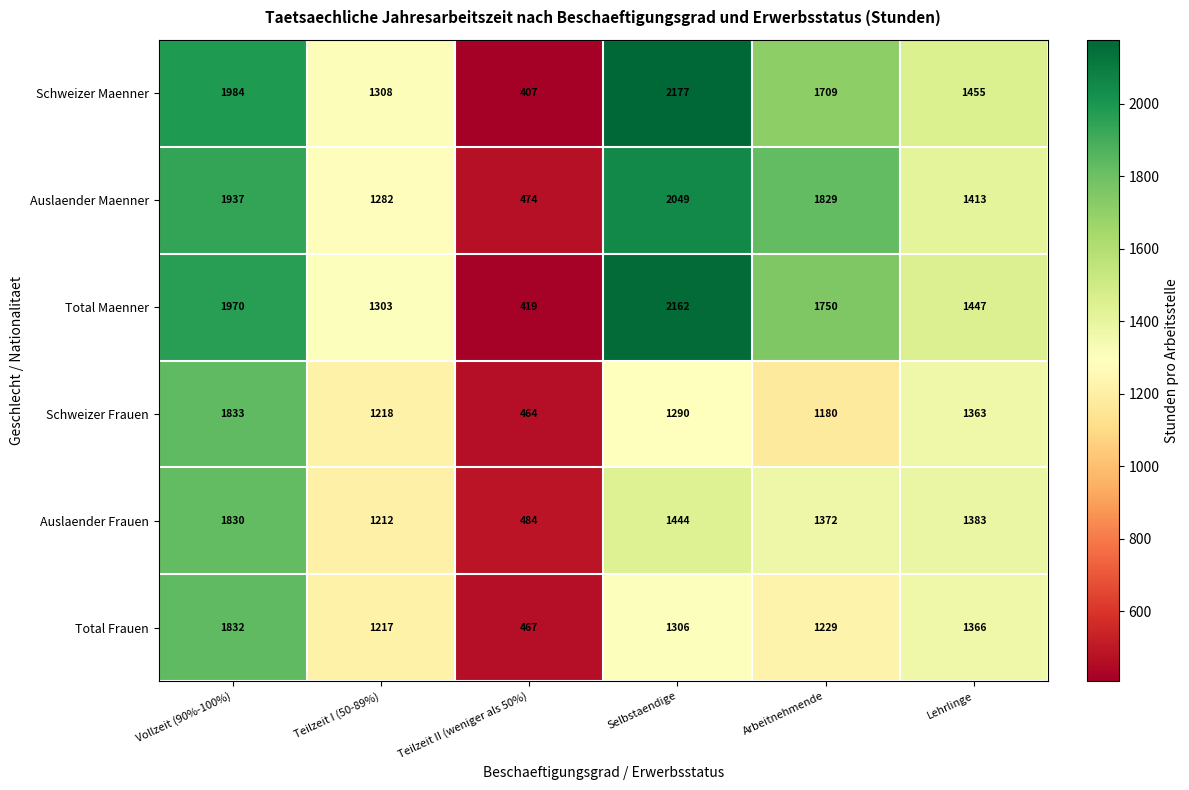

Which series changed the most between Teilzeit I (50-89%) and Lehrlinge?

Auslaender Frauen